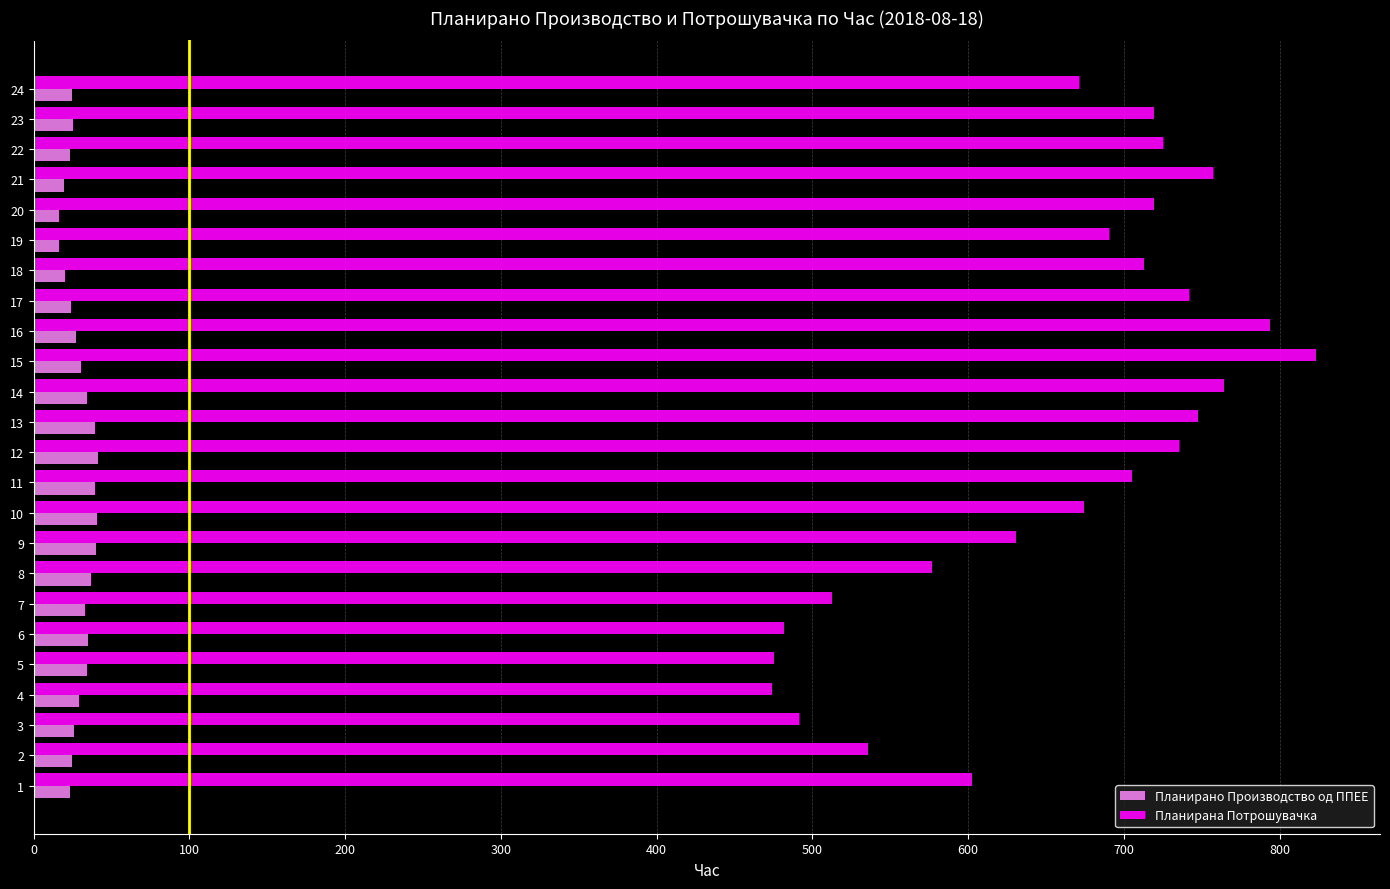

Is the value of Планирана Потрошувачка at 9 greater than the value of Планирано Производство од ППЕЕ at 9?

Yes